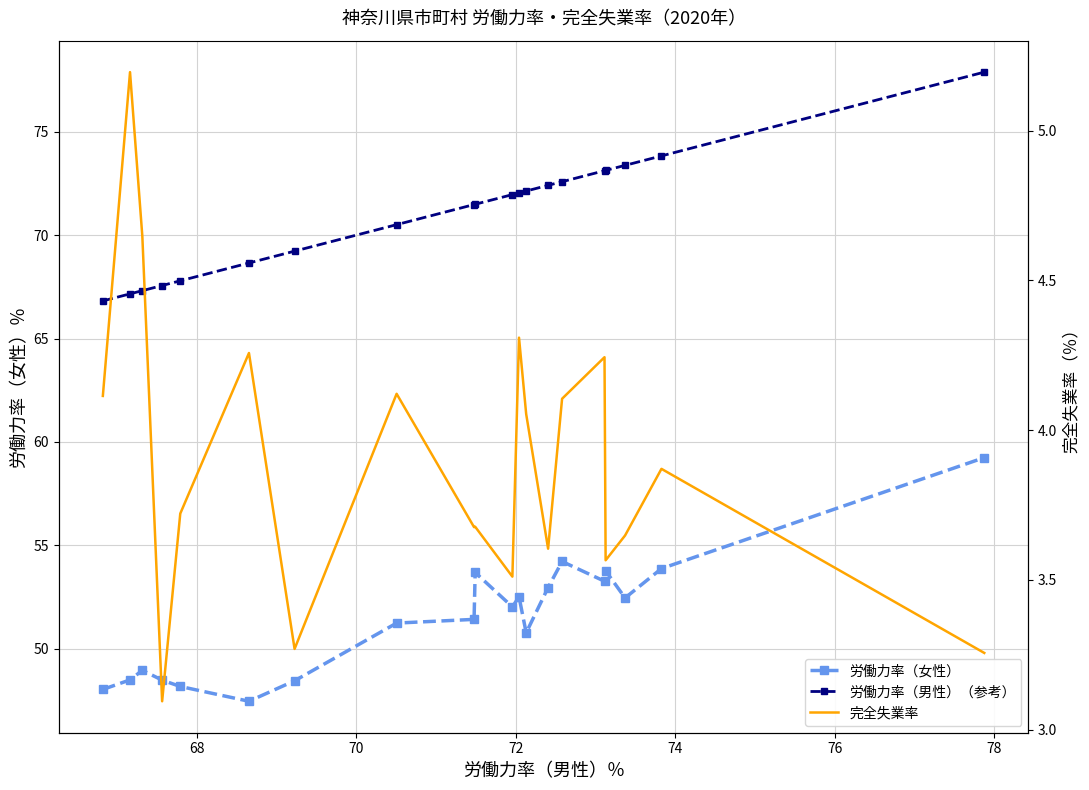

What is the value of the 完全失業率 point at the 13th from the left?

4.1